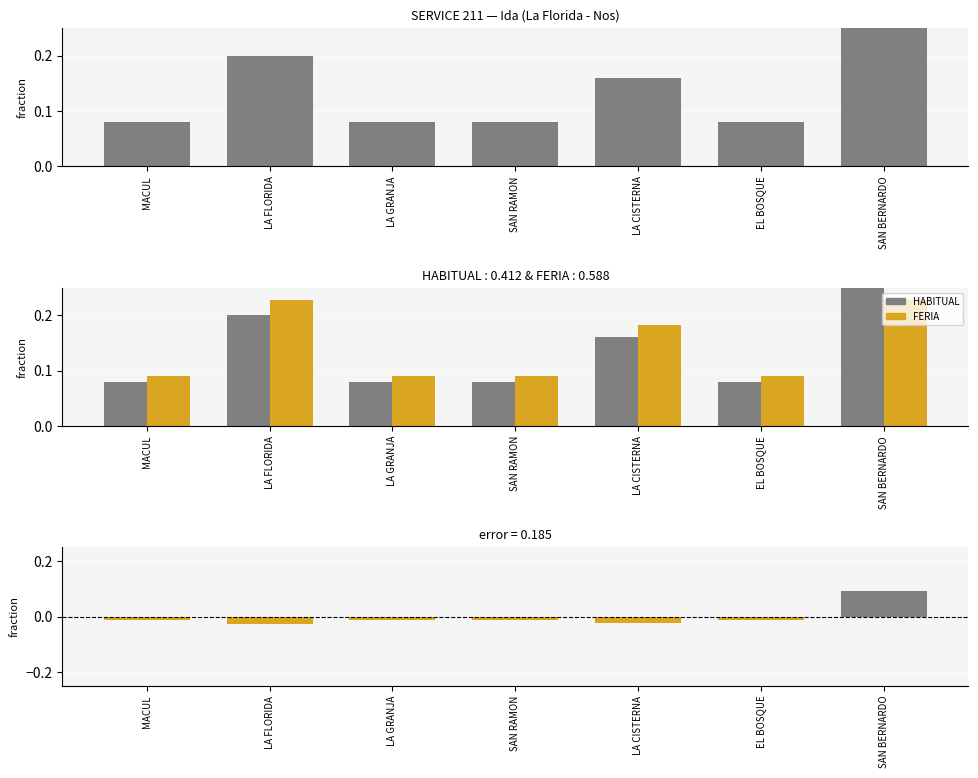

The HABITUAL series shows 0.1 at MACUL. True or false?

True